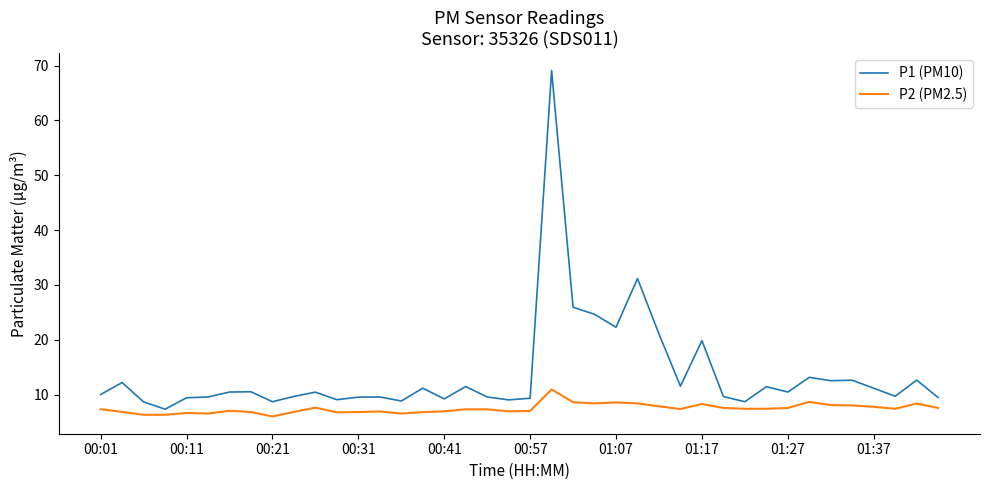

Which series has the largest total across all categories?

P1 (PM10)